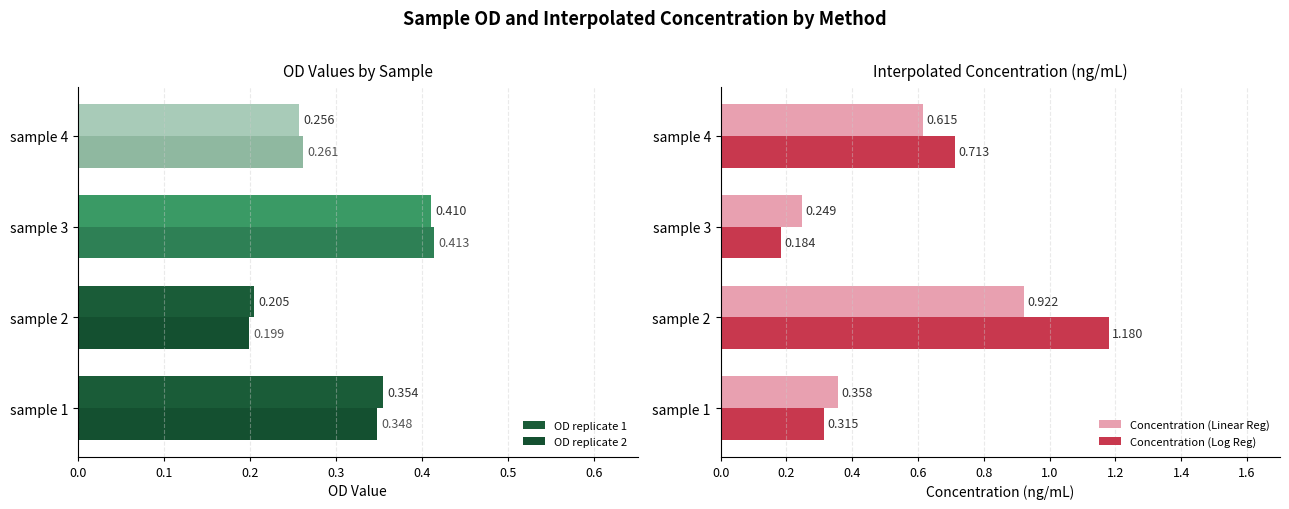

How many OD replicate 1 values are between 0 and 1?

4